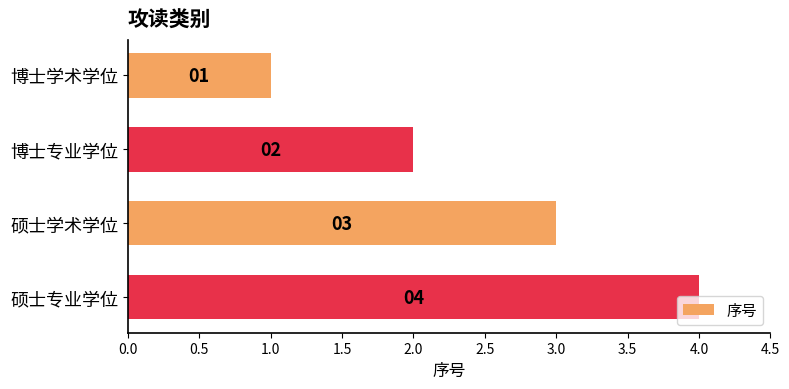

Is it true that the value at 硕士学术学位 is 5?

False